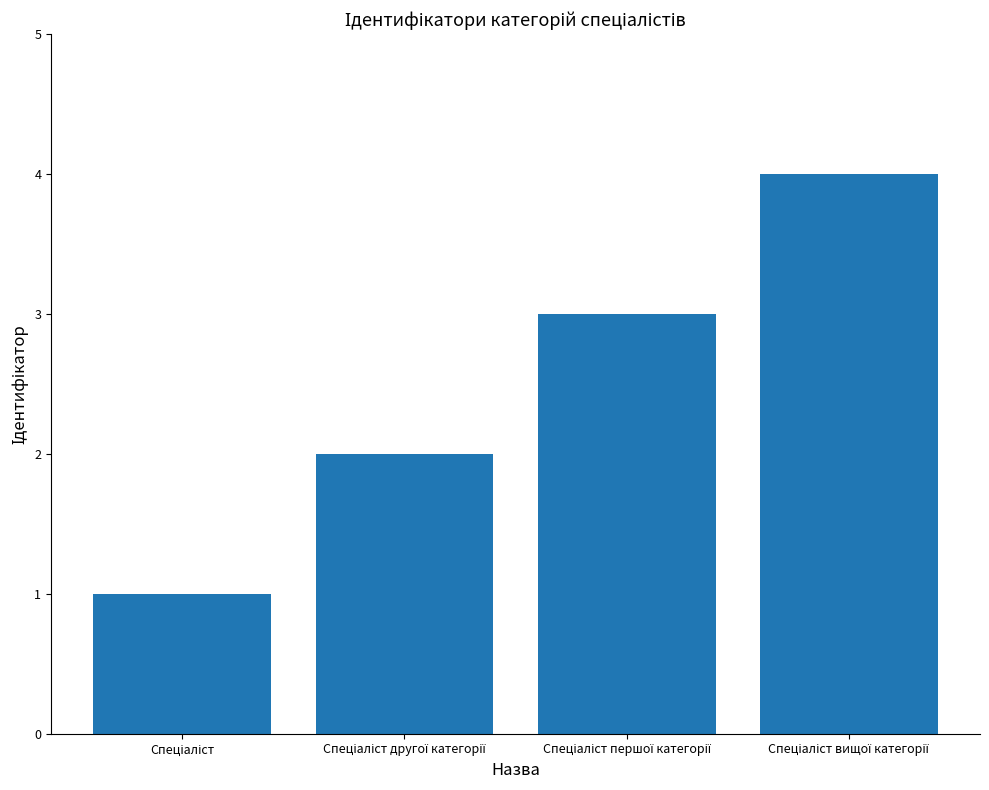

What is the difference between the maximum and minimum values?

3